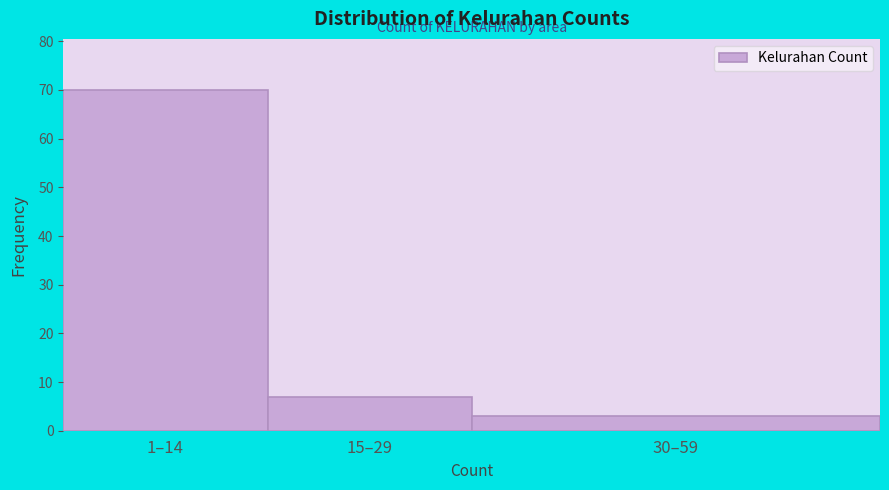

Reading right to left, list all the values displayed in this chart.

30–59=3	15–29=7	1–14=70